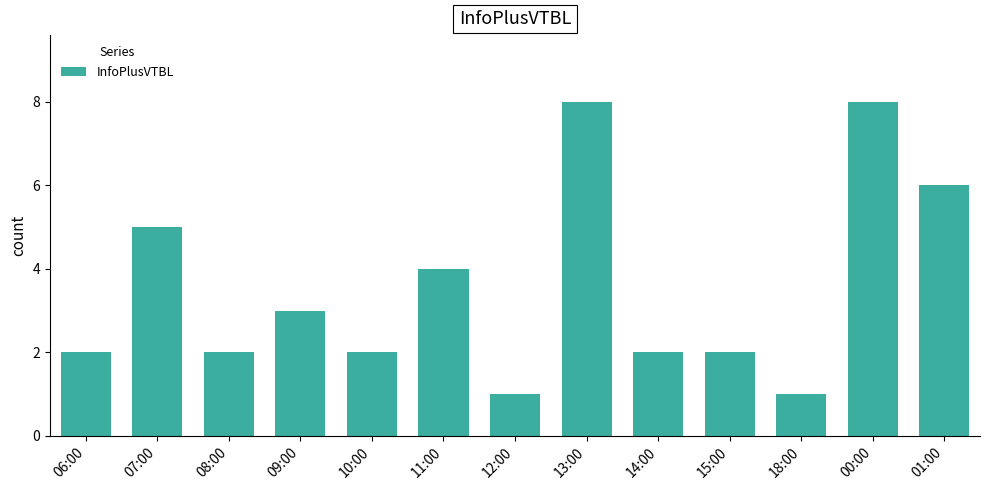

True or false: the data shows 2 at 14:00.

True